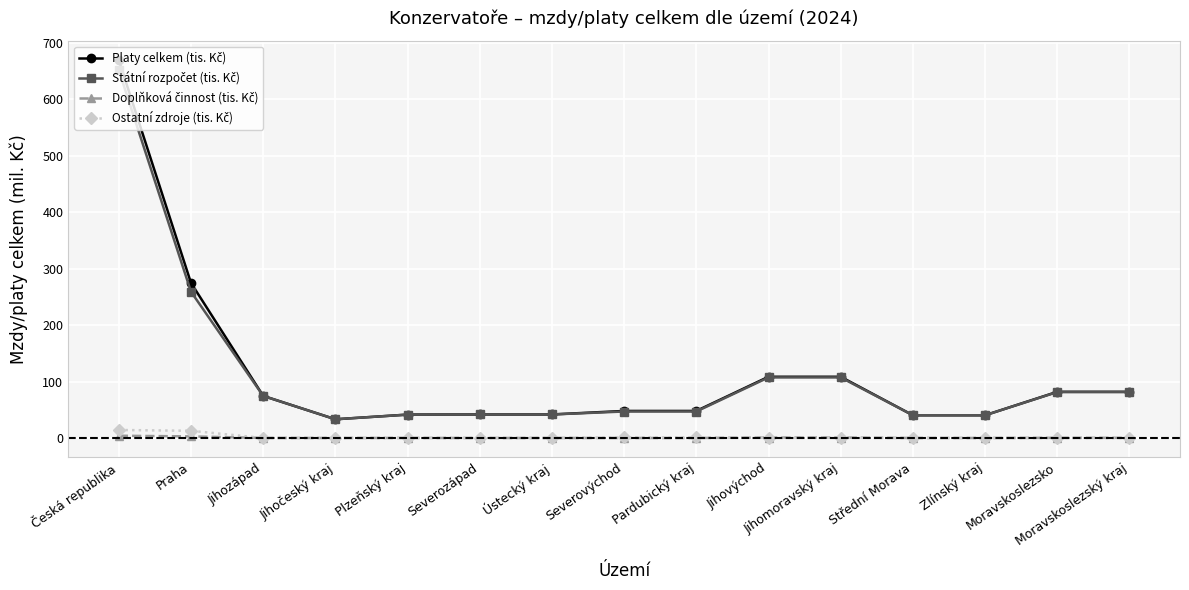

Between Jihovýchod and Jihočeský kraj, which is larger?

Jihovýchod